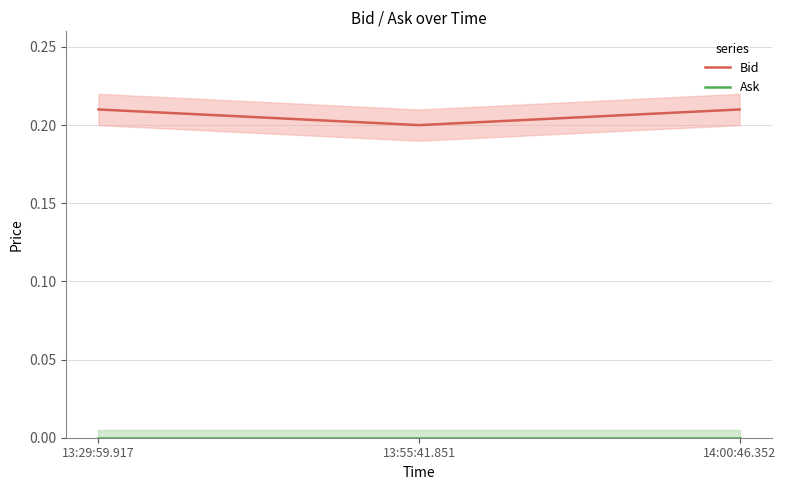

List the series in order of their overall mean, lowest first.

Ask, Bid